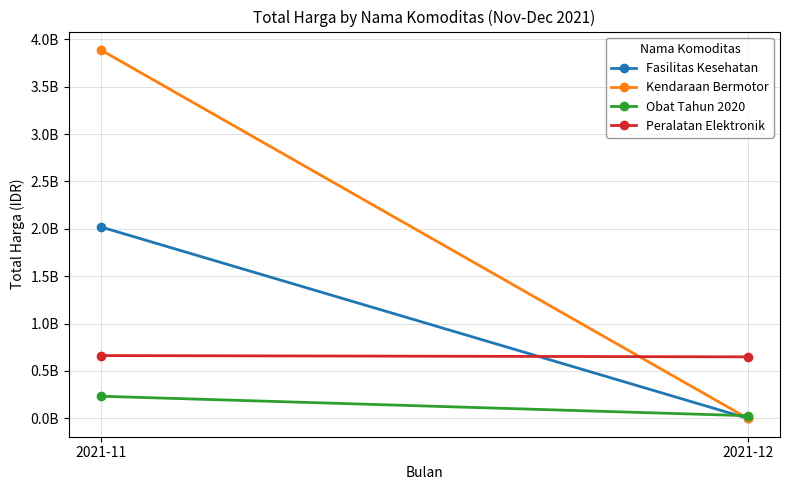

How many values in the Obat Tahun 2020 series are below 233008170?

1